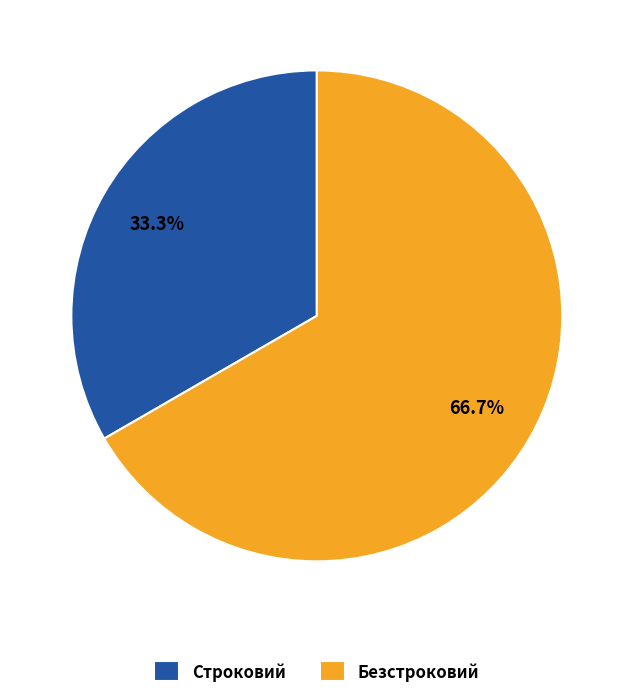

What is the largest slice in the pie chart?

Безстроковий